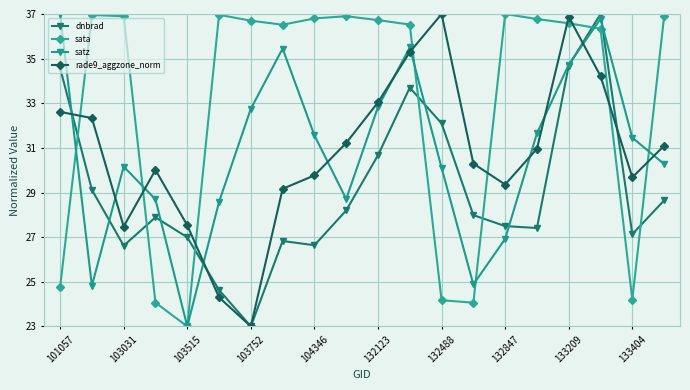

What is the average value of the rade9_aggzone_norm series?

30.8